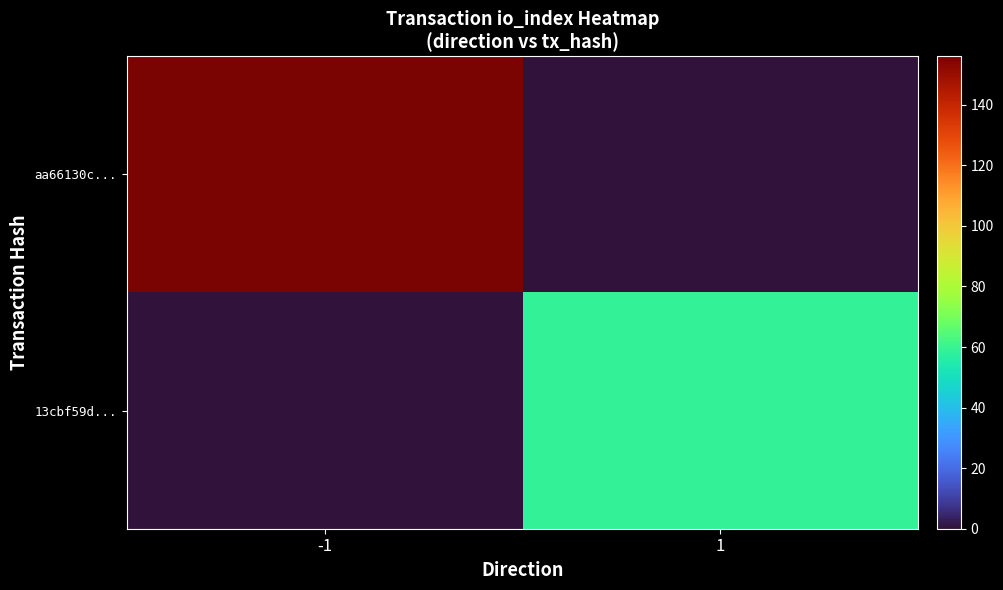

What is the total value across all series at 1?

59